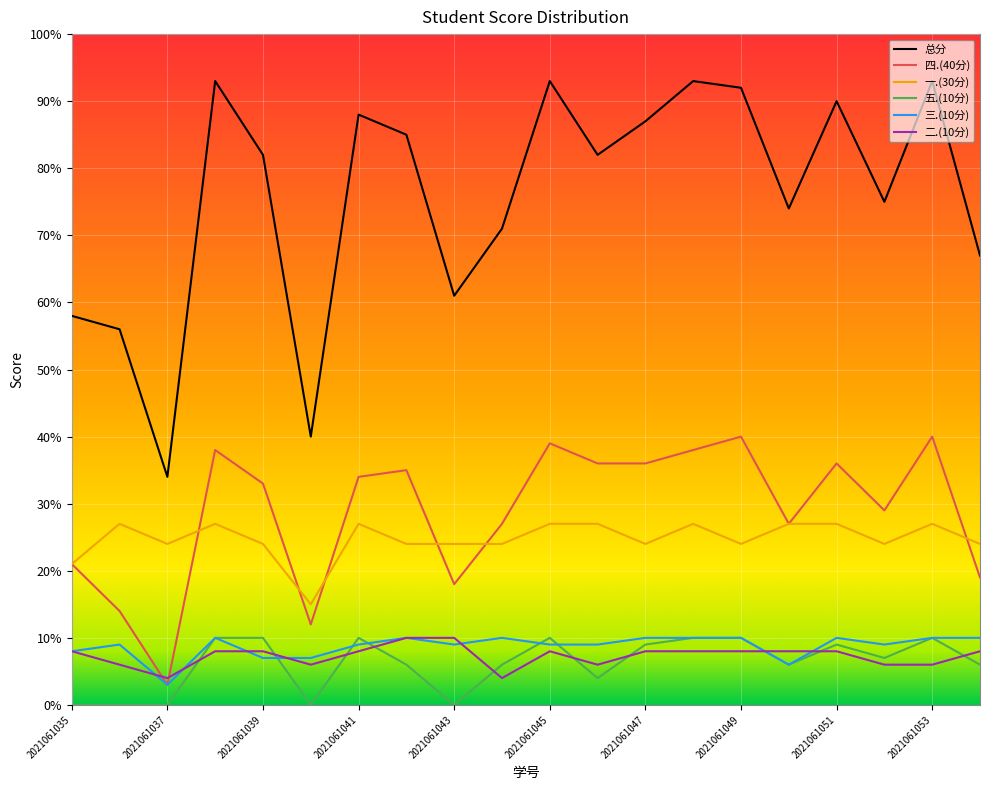

Which series has the largest total across all categories?

总分